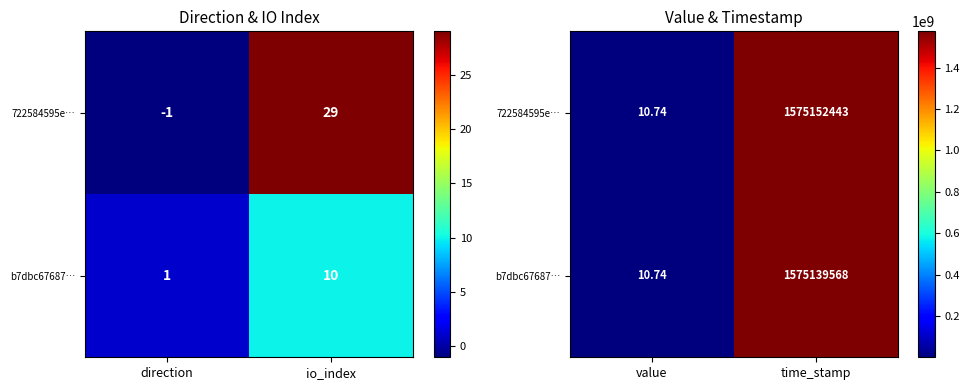

Where is b7dbc67687… nearest to the value 787569789?

value